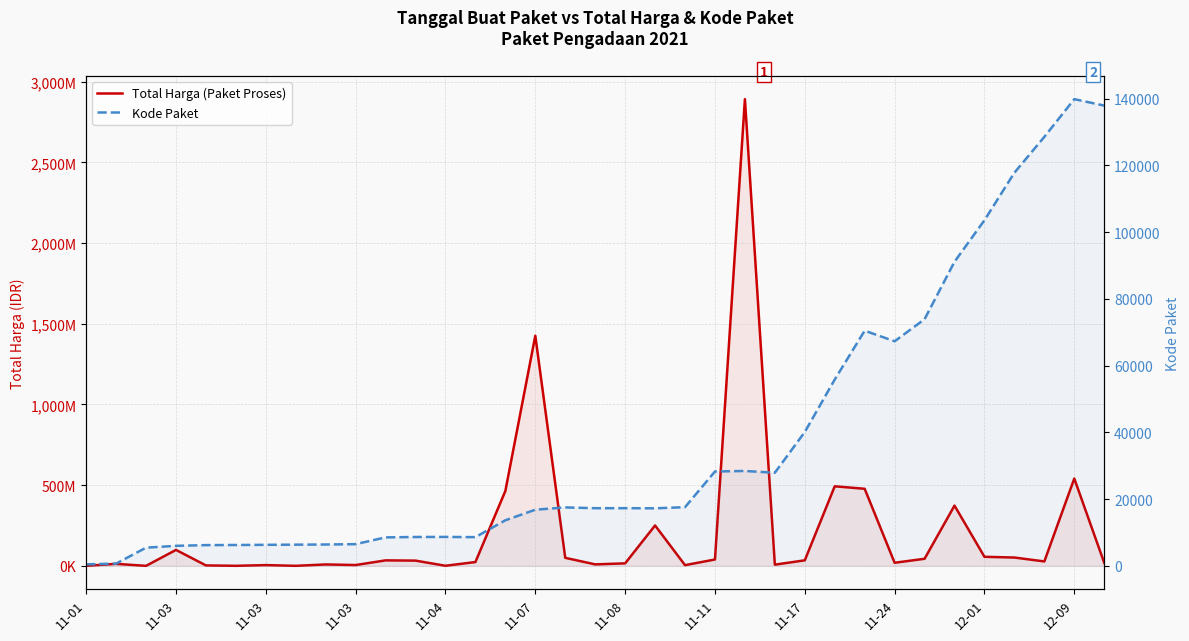

At how many categories does at least one series exceed 29272573?

17